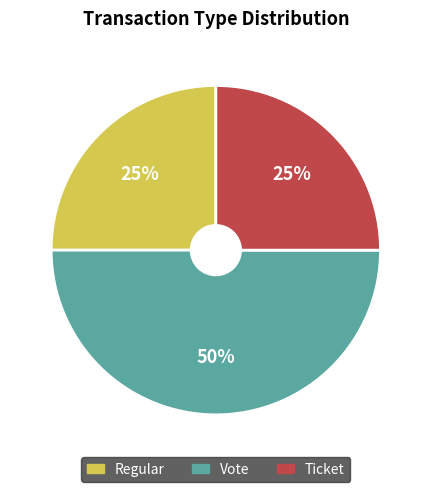

To the nearest percent, what is the average slice percentage?

33%